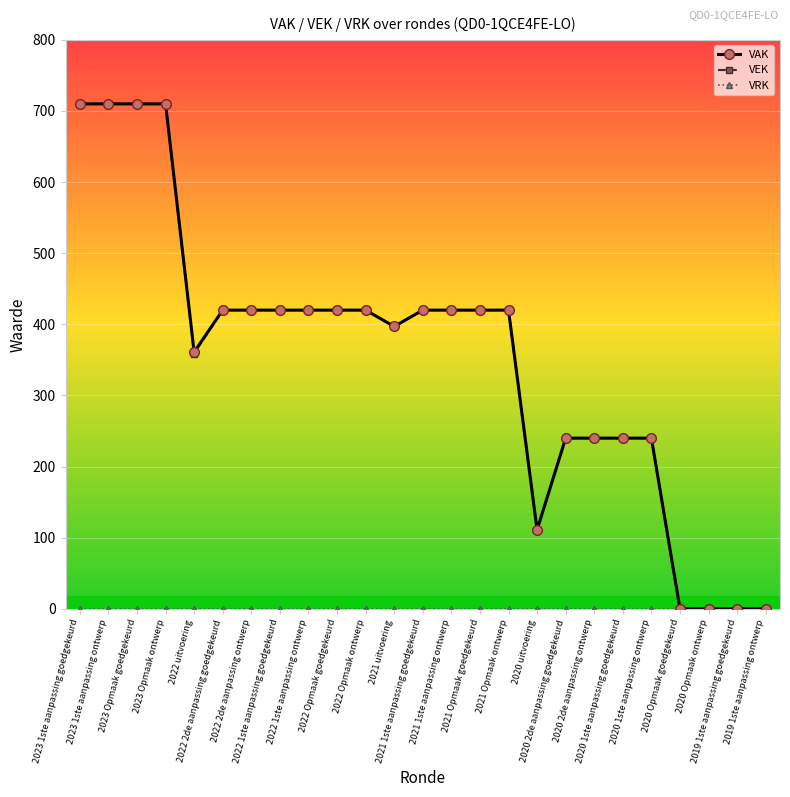

At how many categories does at least one series exceed 309?

16